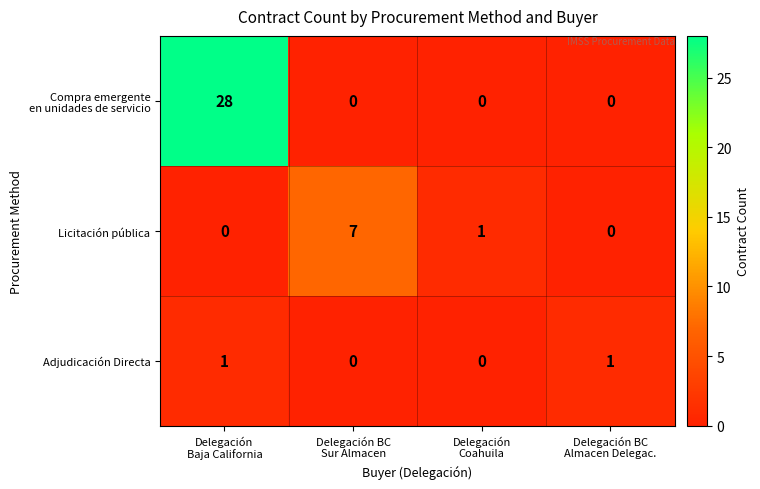

What is the greatest value displayed?

28